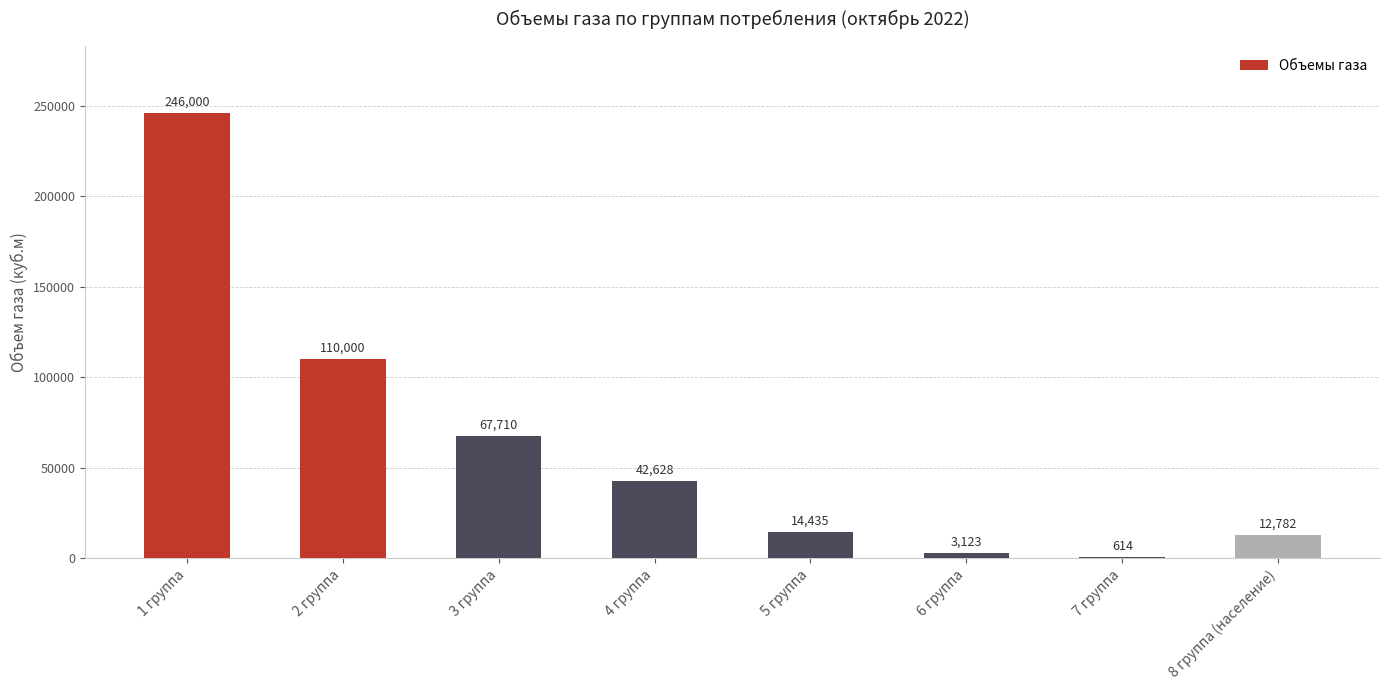

The value at 2 группа is 72056.7. True or false?

False